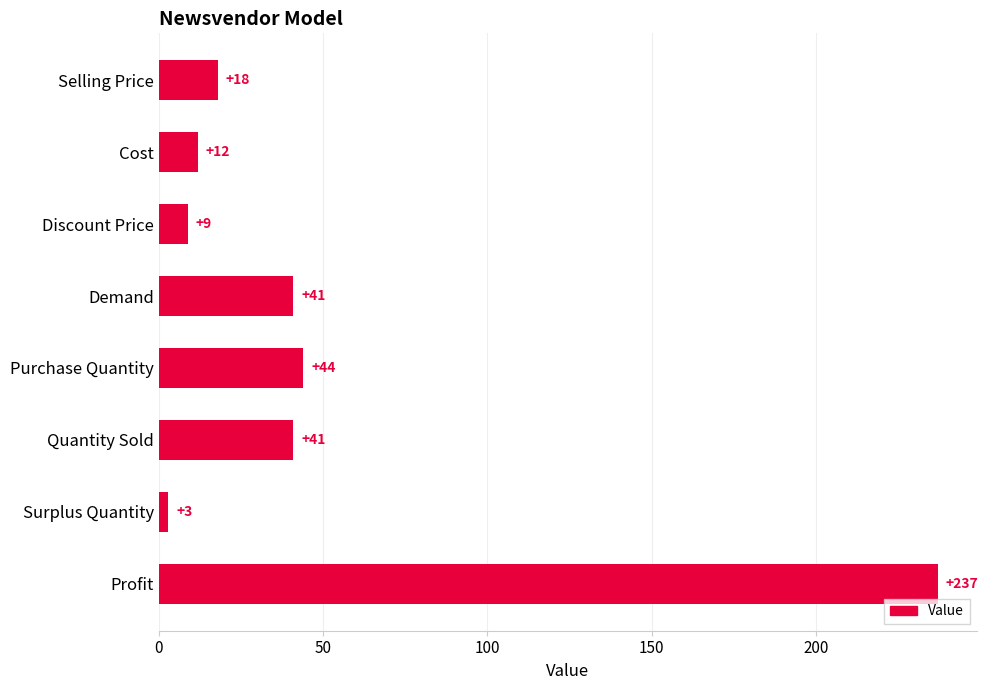

What is the label of the 8th bar from the bottom?

Selling Price